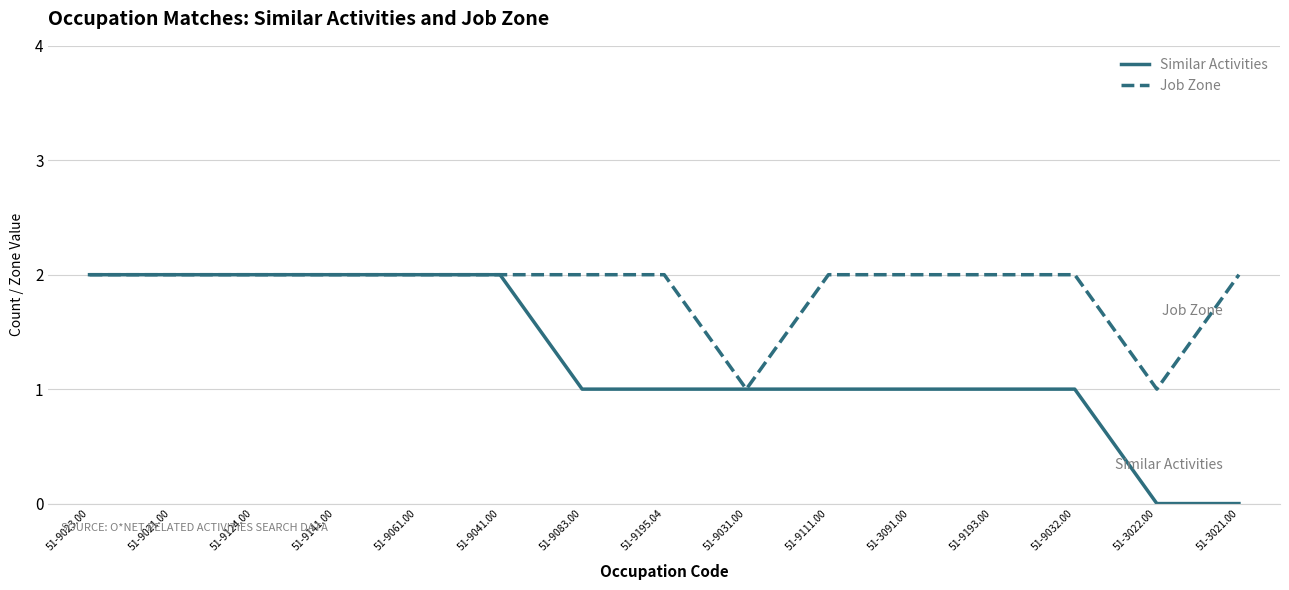

What is the average value of the Similar Activities series?

1